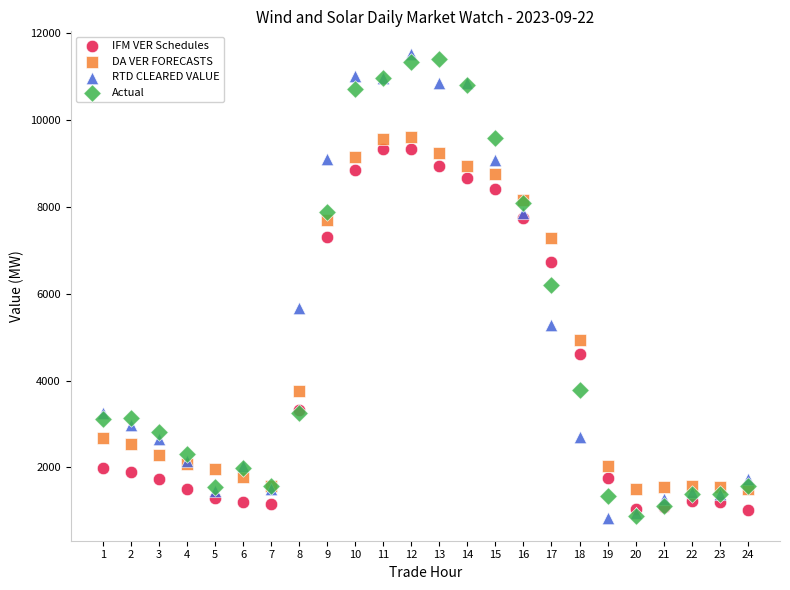

What are all the series names shown in the legend?

IFM VER Schedules, DA VER FORECASTS, RTD CLEARED VALUE, Actual